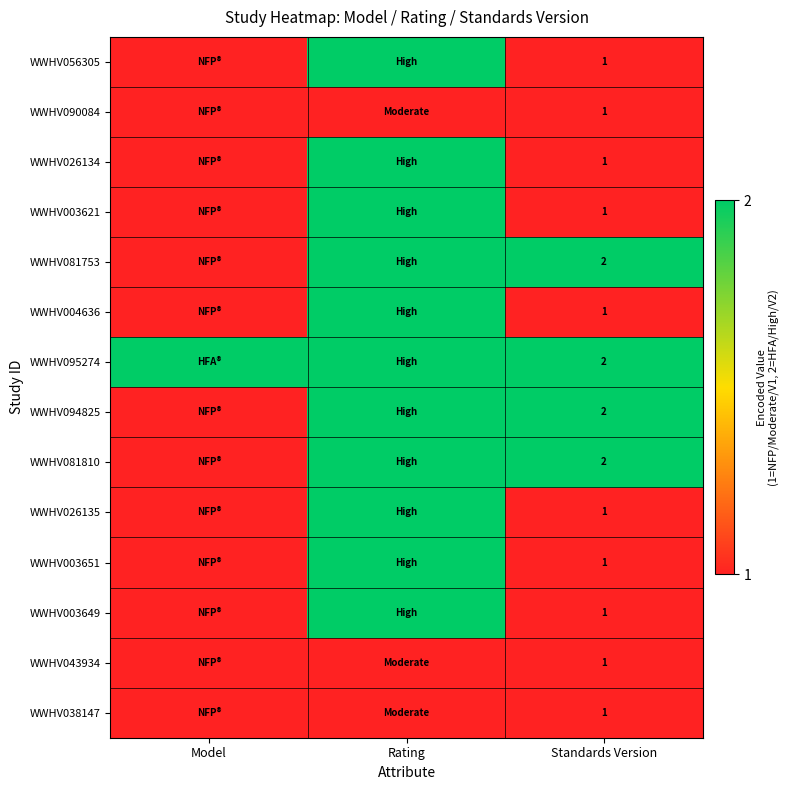

The value of WWHV056305 at Standards Version is 1. True or false?

True